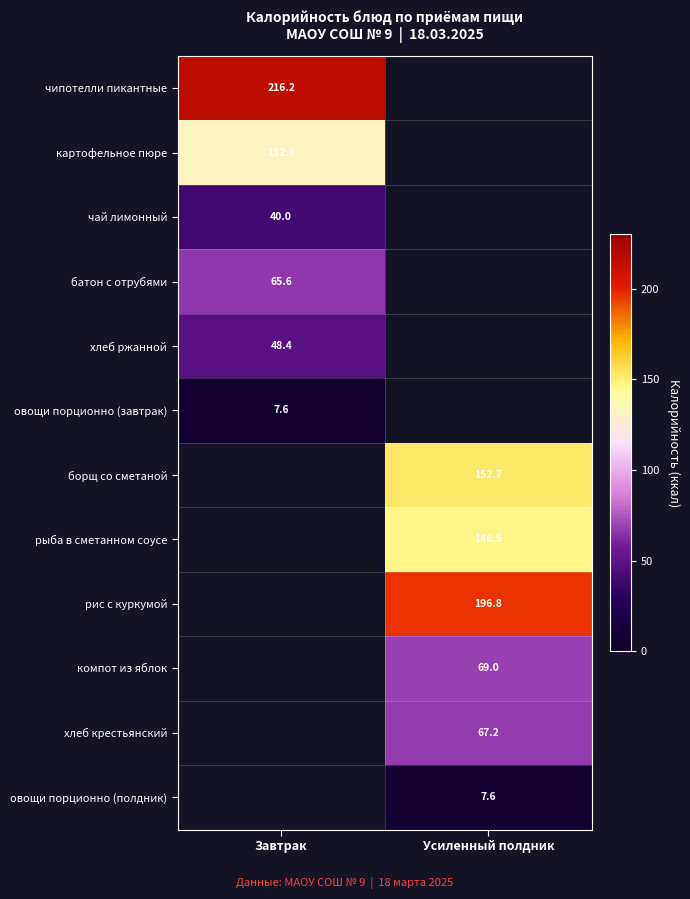

The value of овощи порционно (завтрак) at Завтрак is 3.3. True or false?

False